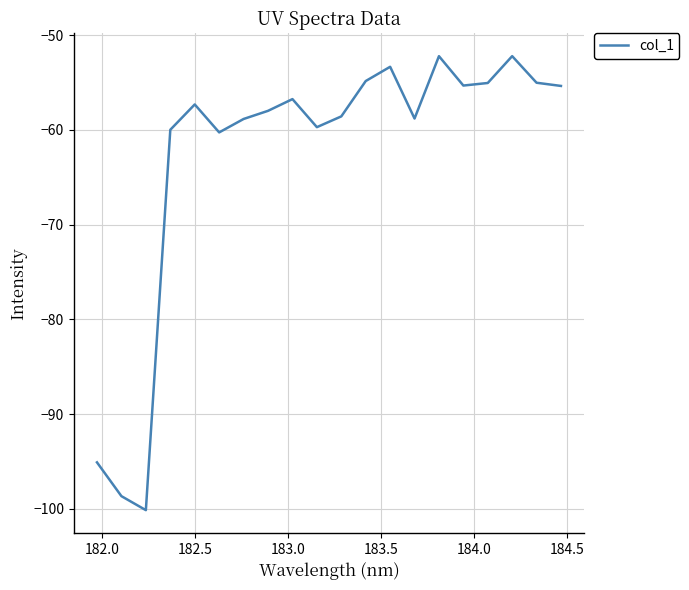

What is the maximum value shown in the chart?

-52.2